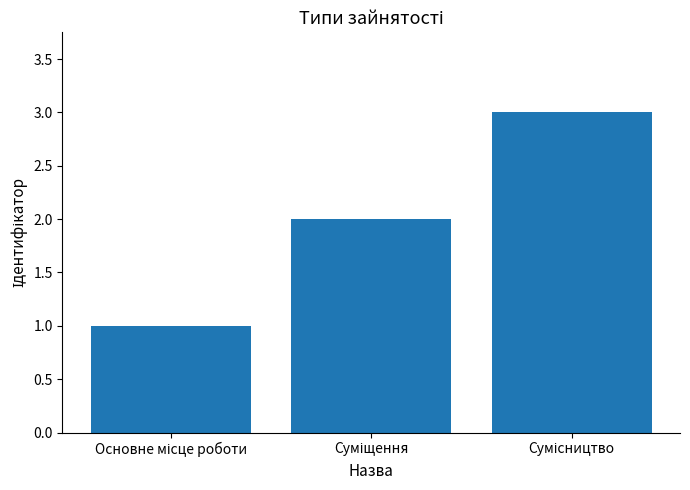

What is the sum of all values?

6